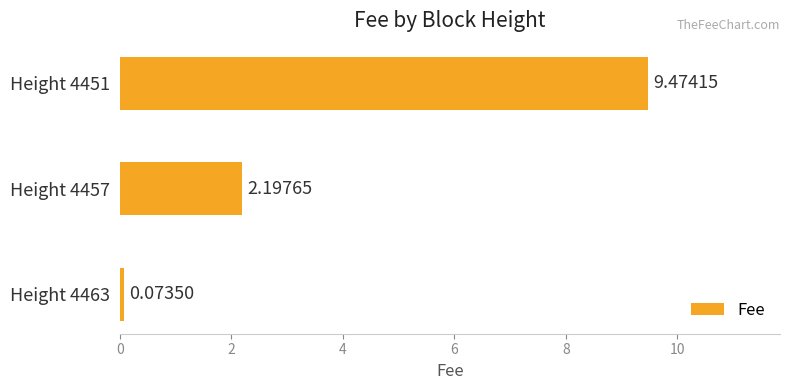

Does the chart contain stacked bars?

No